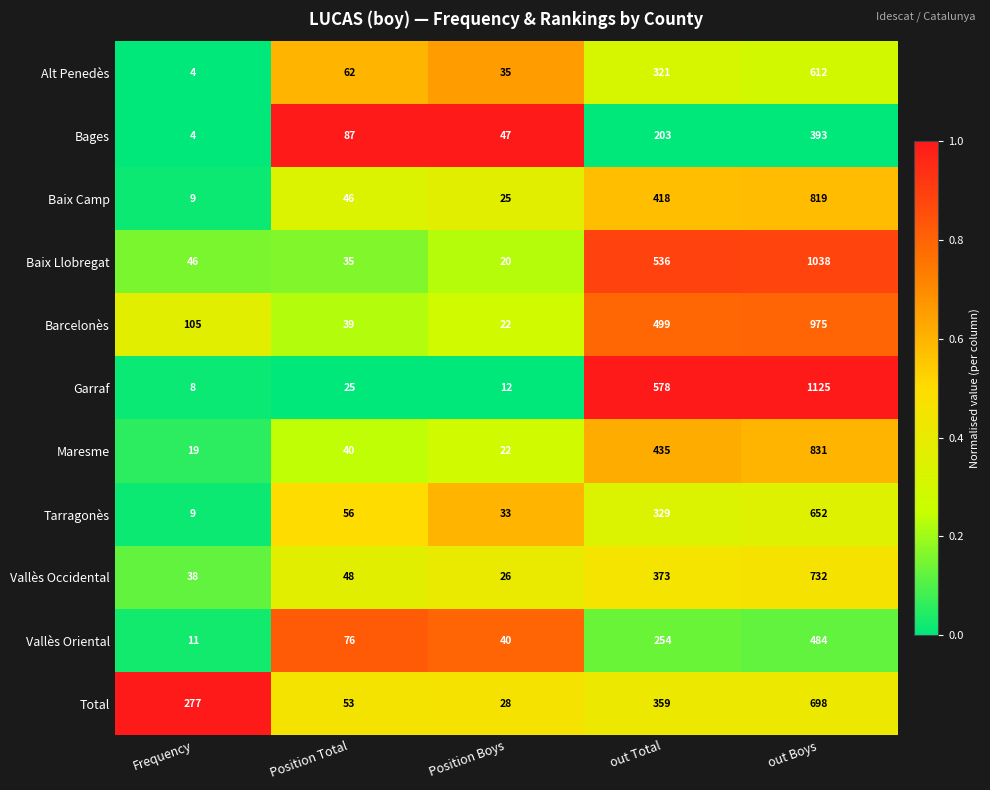

What is the greatest value displayed?

1125